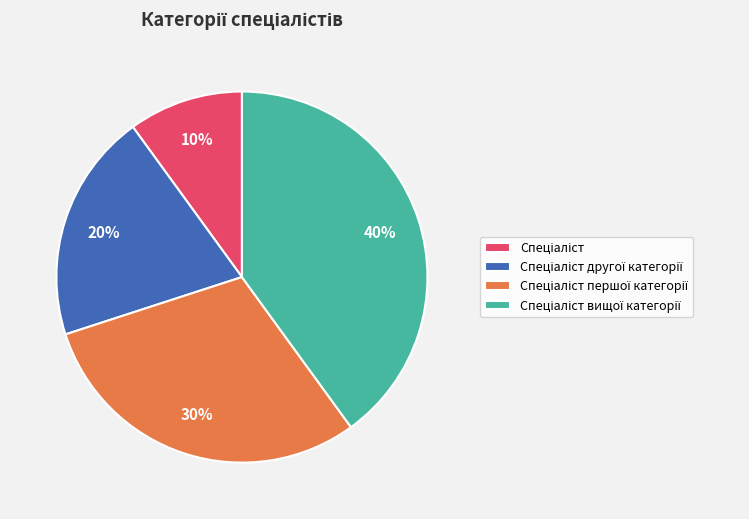

Does any single category account for the majority?

No